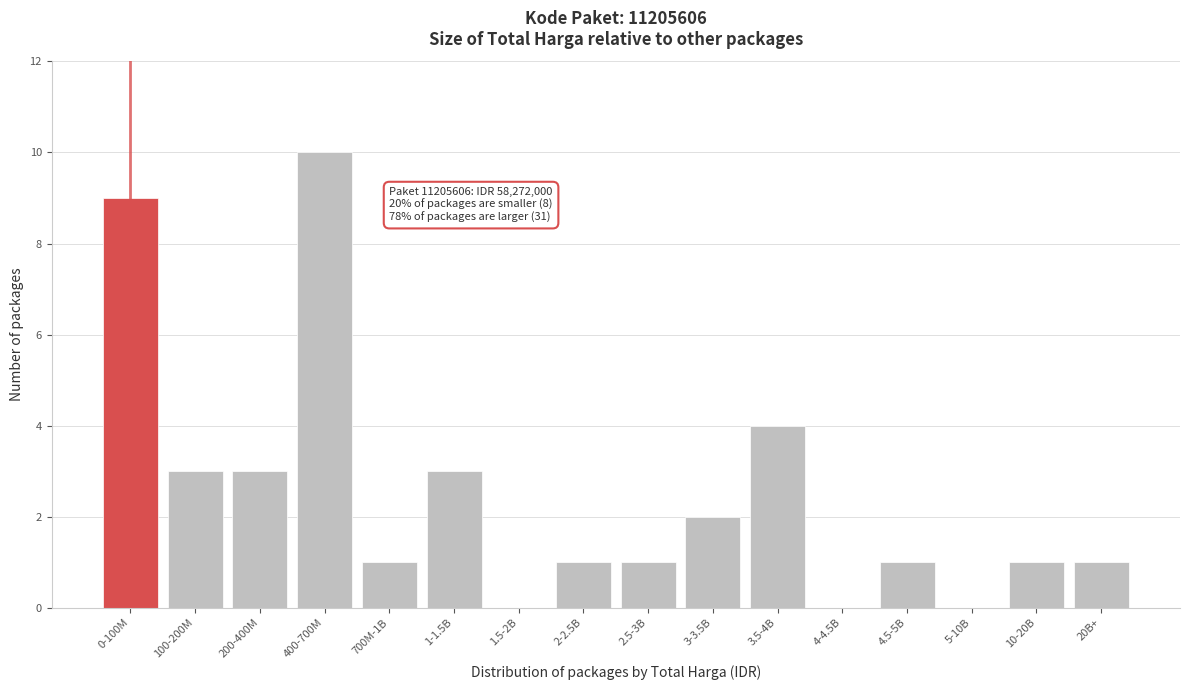

Reading left to right, extract all data points from this chart.

0-100M=9	100-200M=3	200-400M=3	400-700M=10	700M-1B=1	1-1.5B=3	1.5-2B=0	2-2.5B=1	2.5-3B=1	3-3.5B=2	3.5-4B=4	4-4.5B=0	4.5-5B=1	5-10B=0	10-20B=1	20B+=1